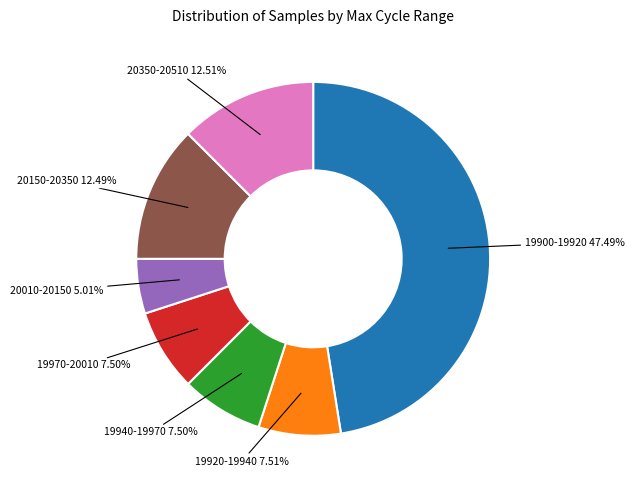

Is there any slice that represents more than half of the pie?

No